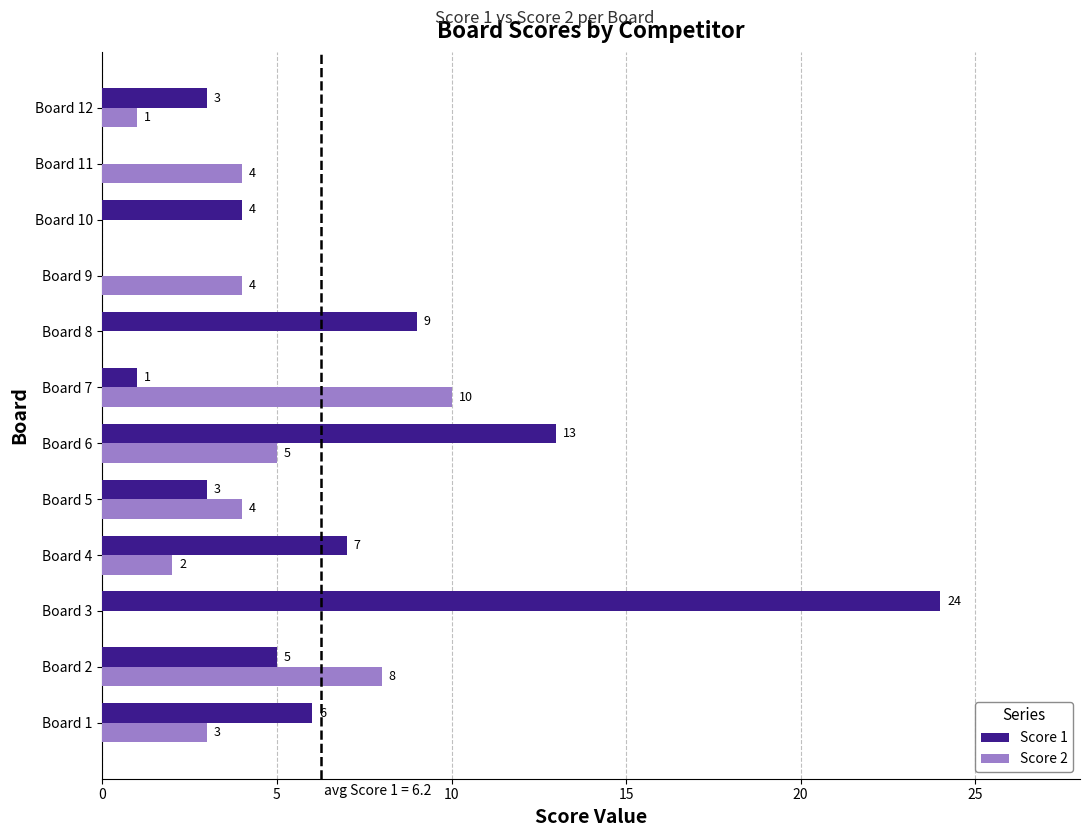

The Score 2 series shows -6 at Board 10. True or false?

False